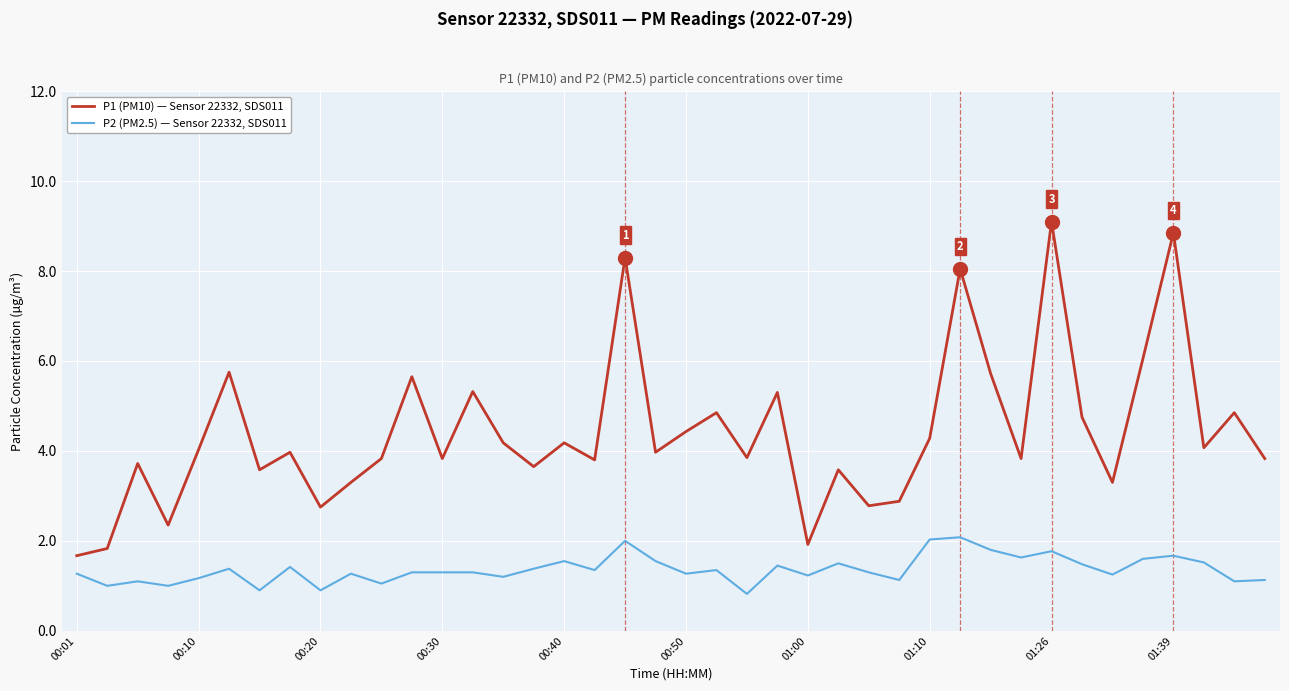

What is the smallest value displayed?

0.8